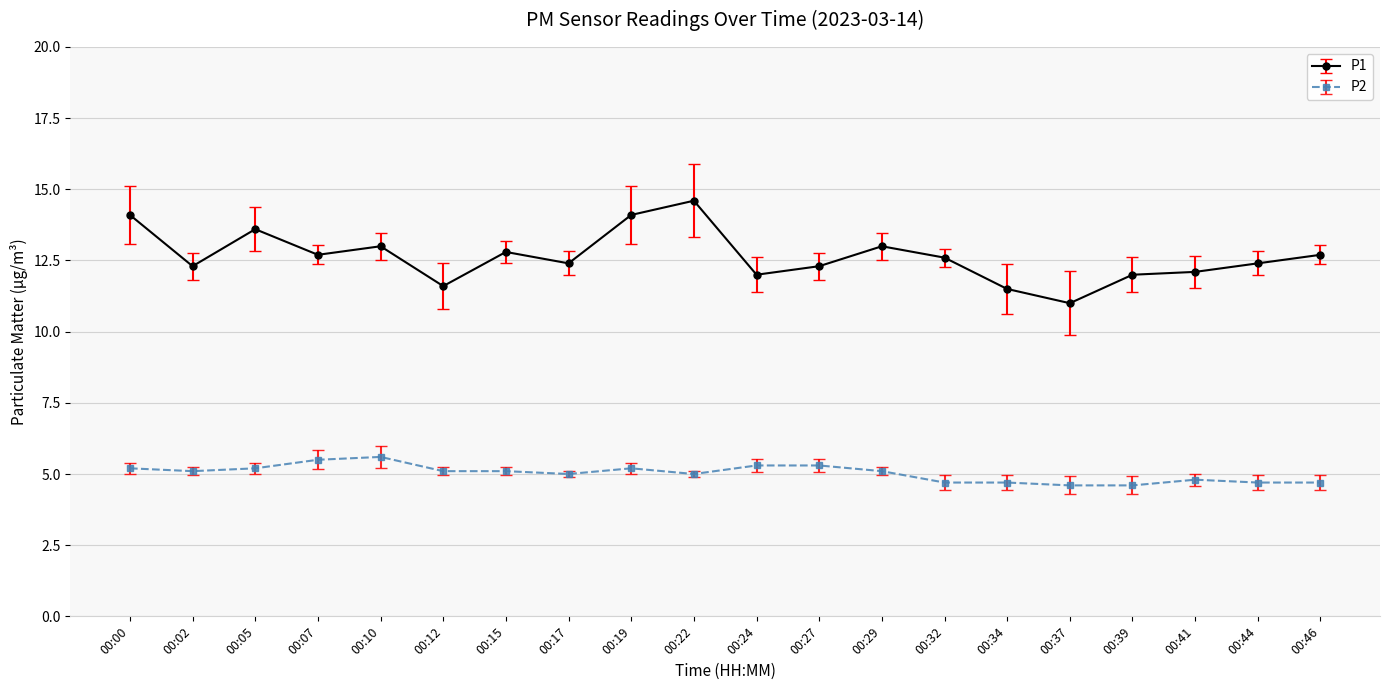

True or false: P2 has a value of 5.2 at 00:05.

True